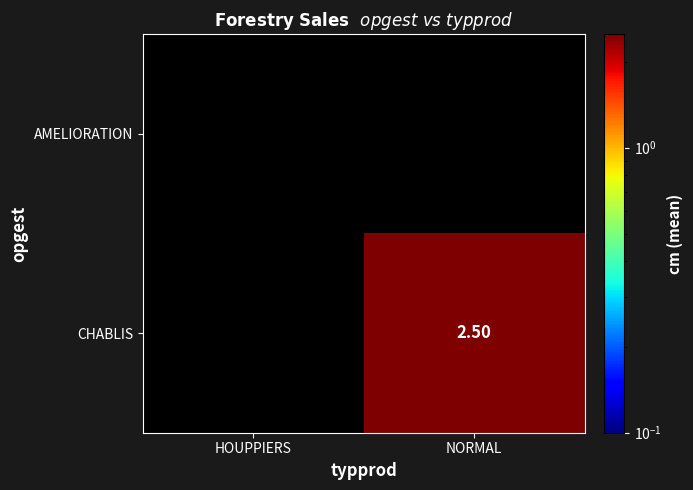

Which category has the highest value across all series?

NORMAL